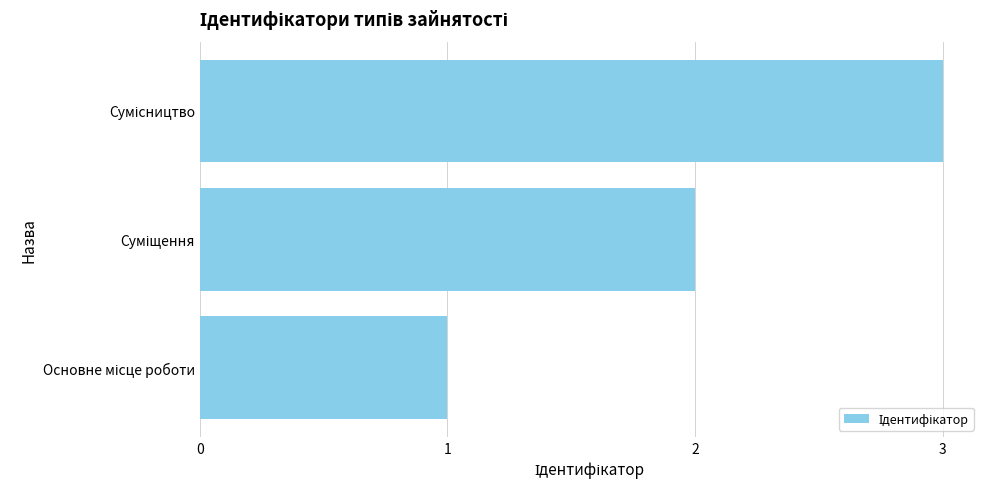

What is the sum of all values?

6